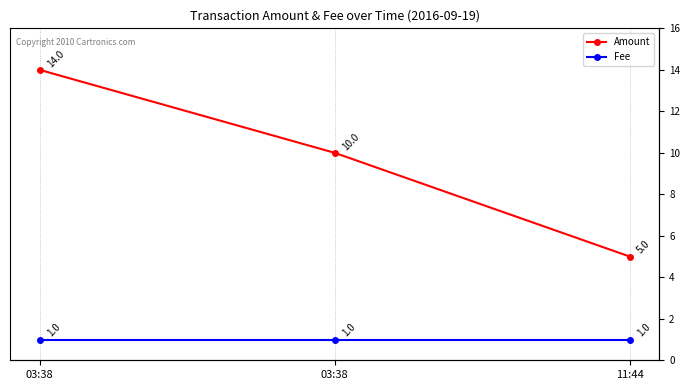

List the series in order of their peak value, highest first.

Amount, Fee